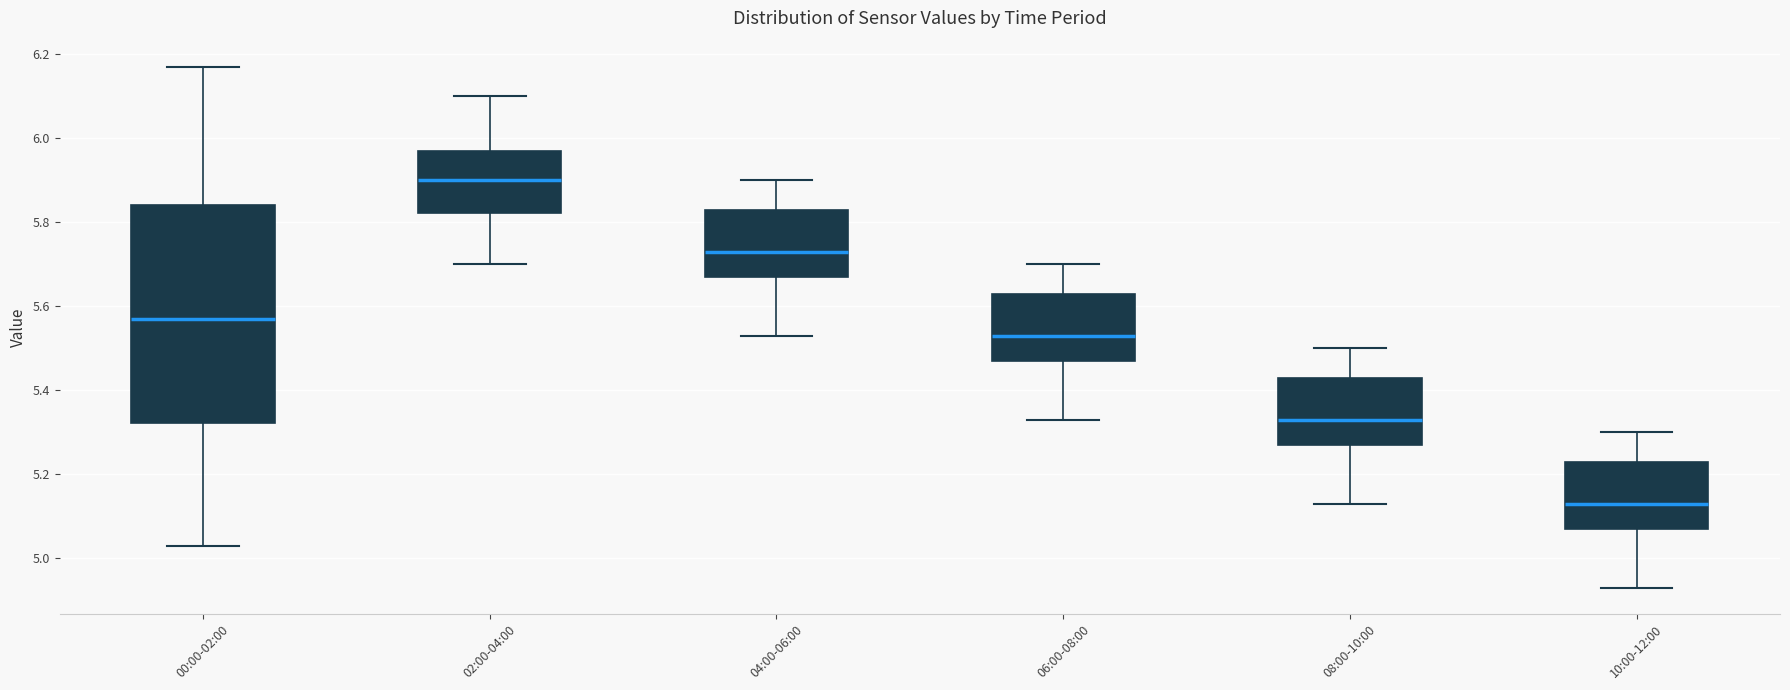

Which box has the highest median line?

02:00-04:00